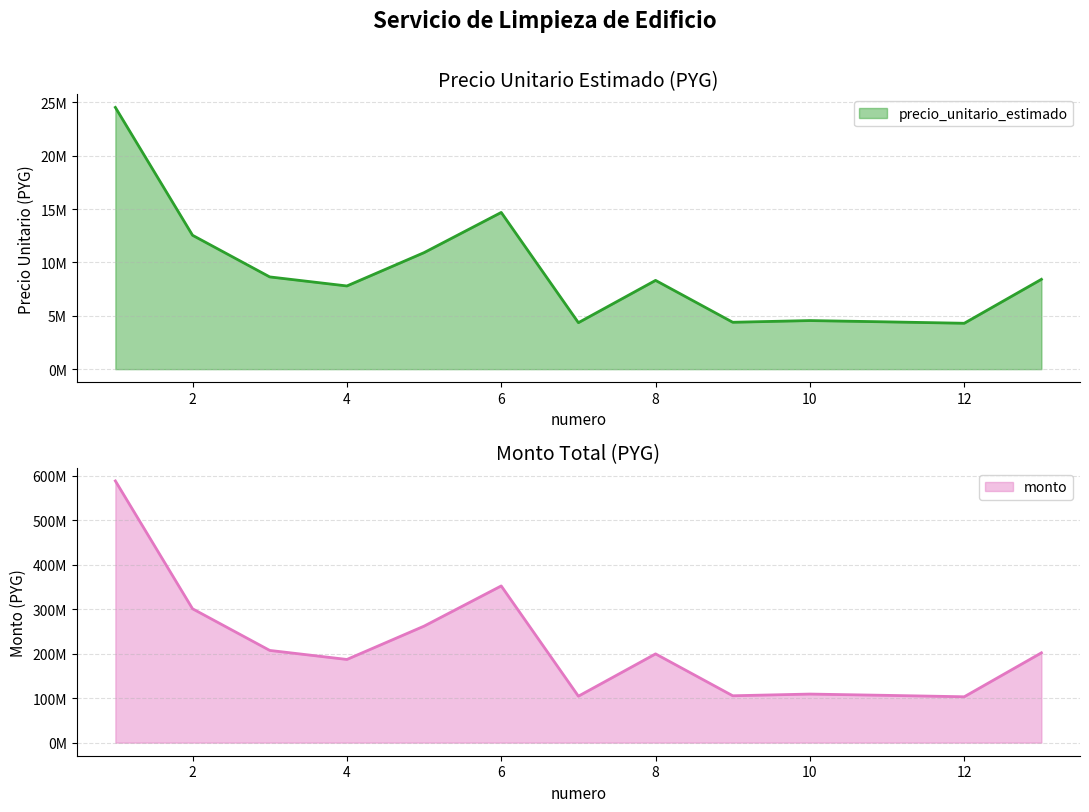

How many values in the monto series exceed 199612800?

6